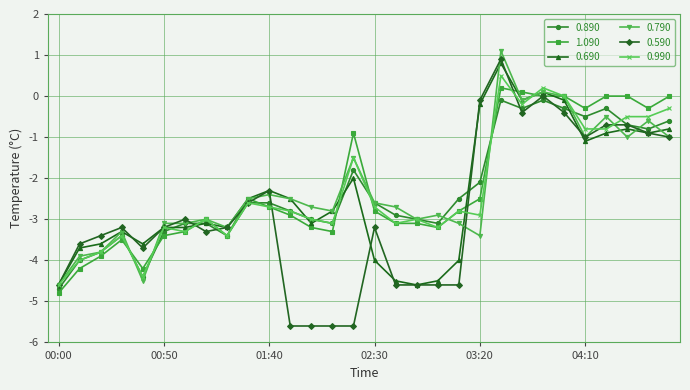

True or false: 0.690 has more than 1 points higher than both neighbors.

True